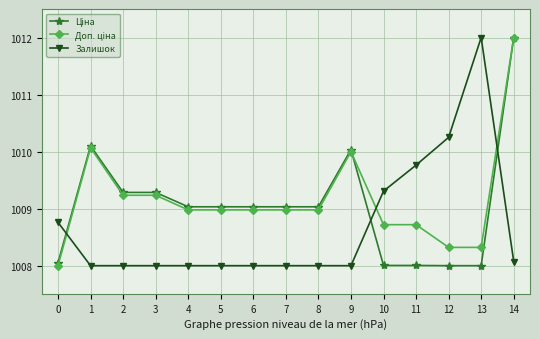

What is the spread (max minus min) of values at 13?

4.0